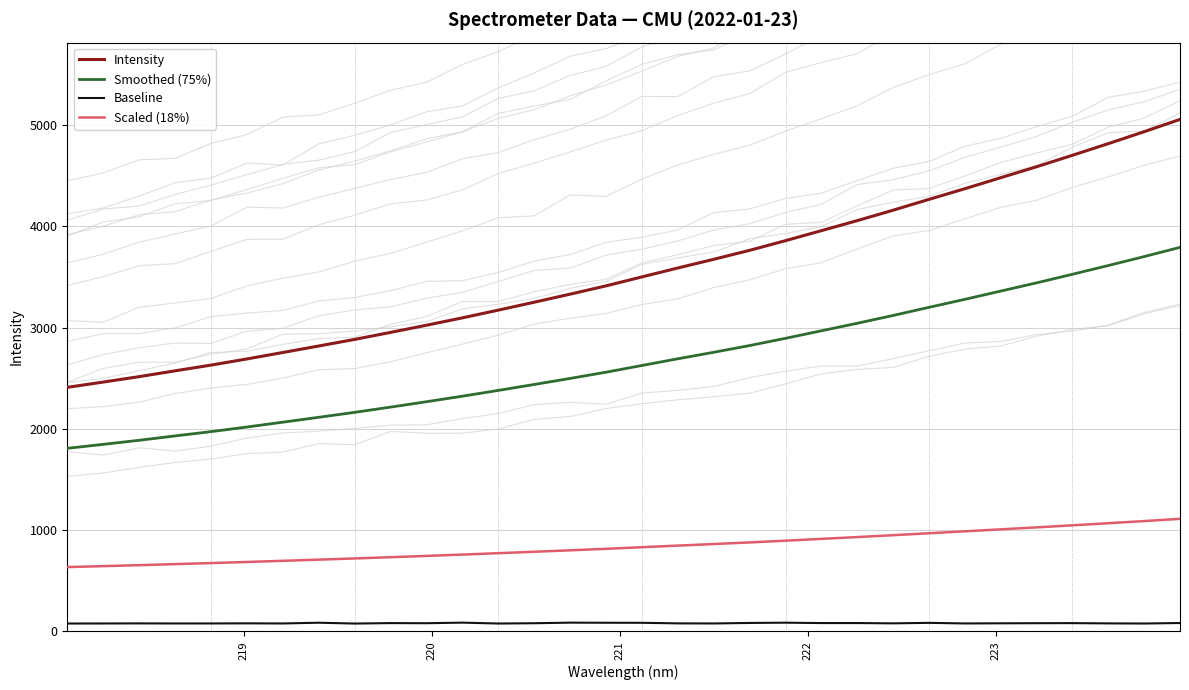

True or false: Intensity and Scaled (18%) cross at least once.

False